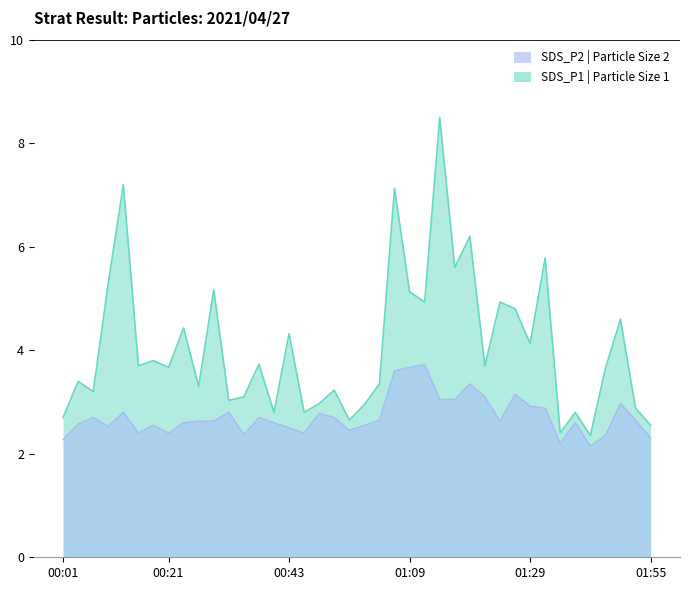

What is the difference between the maximum and minimum values in the SDS_P1 series?

6.2